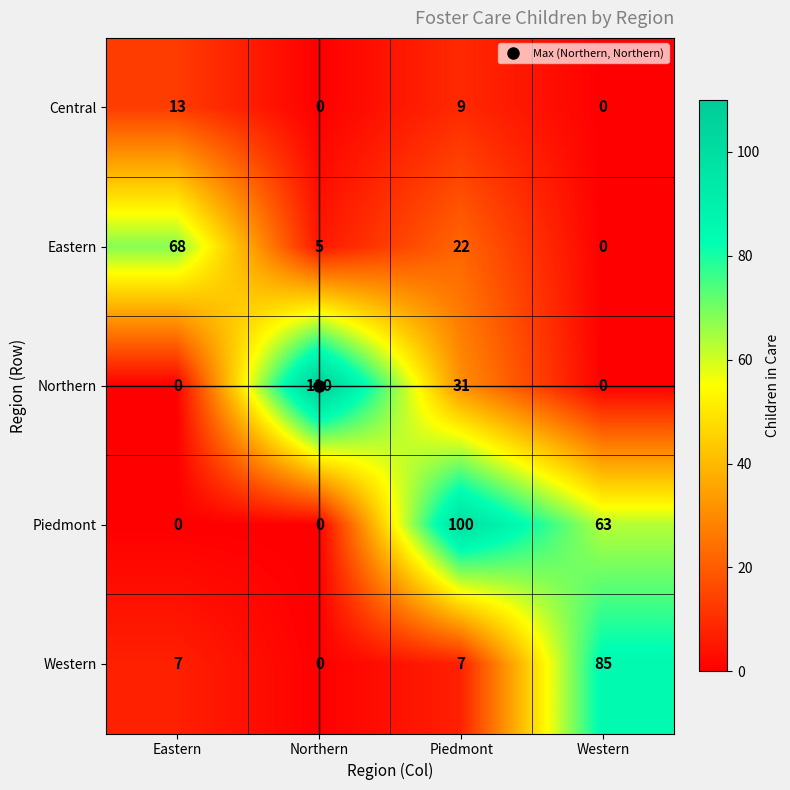

What is the spread (max minus min) of values at Piedmont?

93